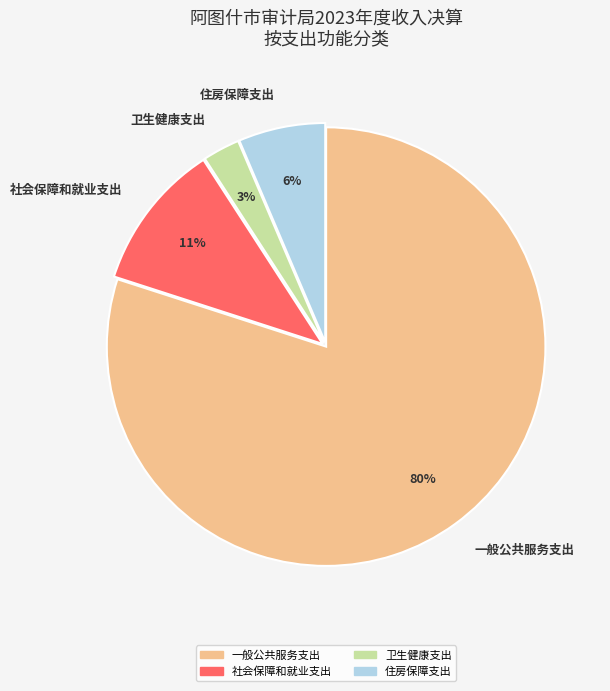

Which category has the biggest portion of the pie?

一般公共服务支出